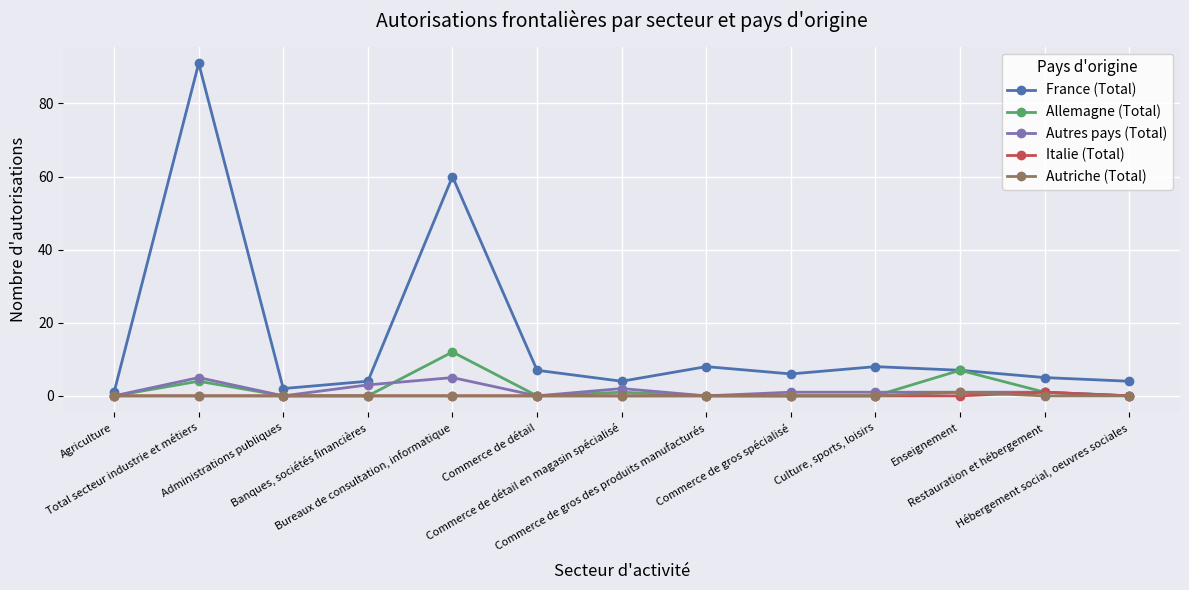

Does the chart have visible grid lines?

Yes